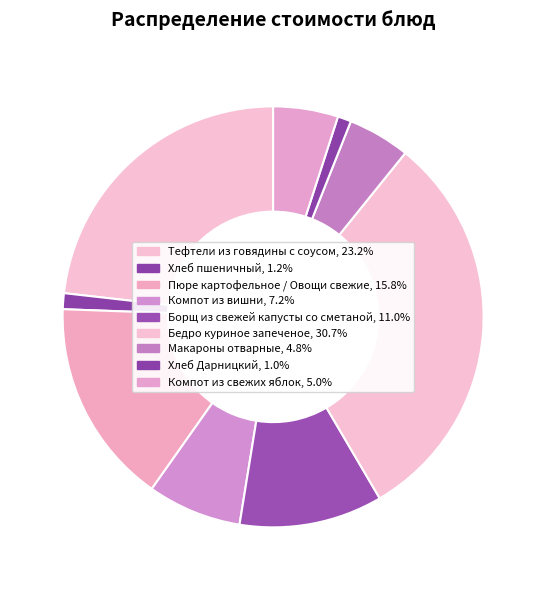

How many segments does this pie chart have?

9